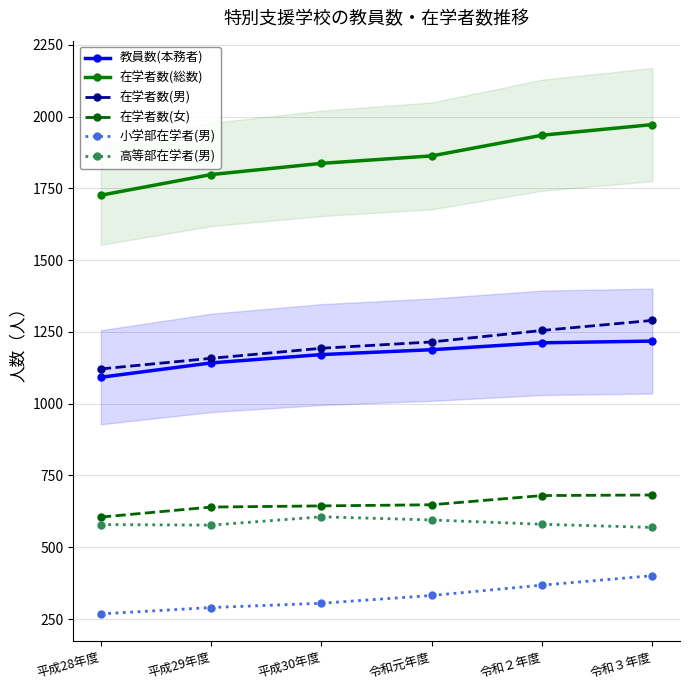

Reading right to left, extract all data points from this chart.

教員数(本務者): 1218	1212	1188	1171	1142	1092
在学者数(総数): 1972	1935	1863	1837	1798	1726
在学者数(男): 1290	1255	1215	1193	1158	1121
在学者数(女): 682	680	648	644	640	605
小学部在学者(男): 401	368	332	305	290	268
高等部在学者(男): 569	580	595	606	577	579